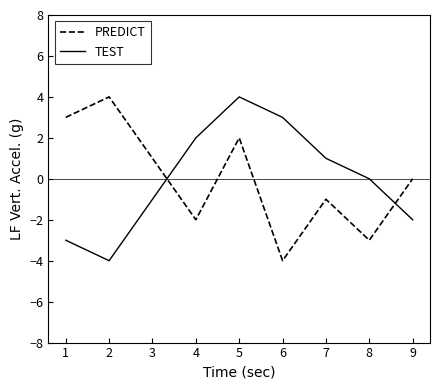

Between 3 and 5, which series saw the biggest shift?

TEST